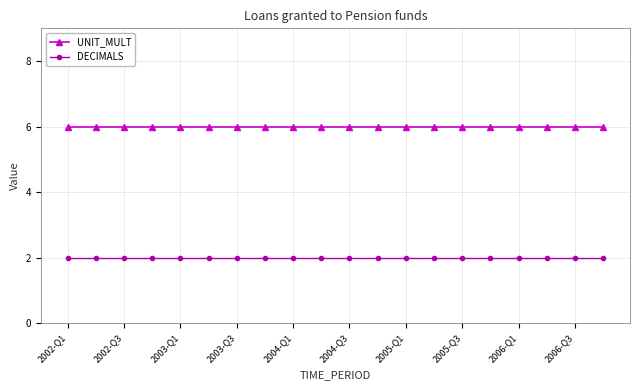

Count the number of categories in the chart.

20